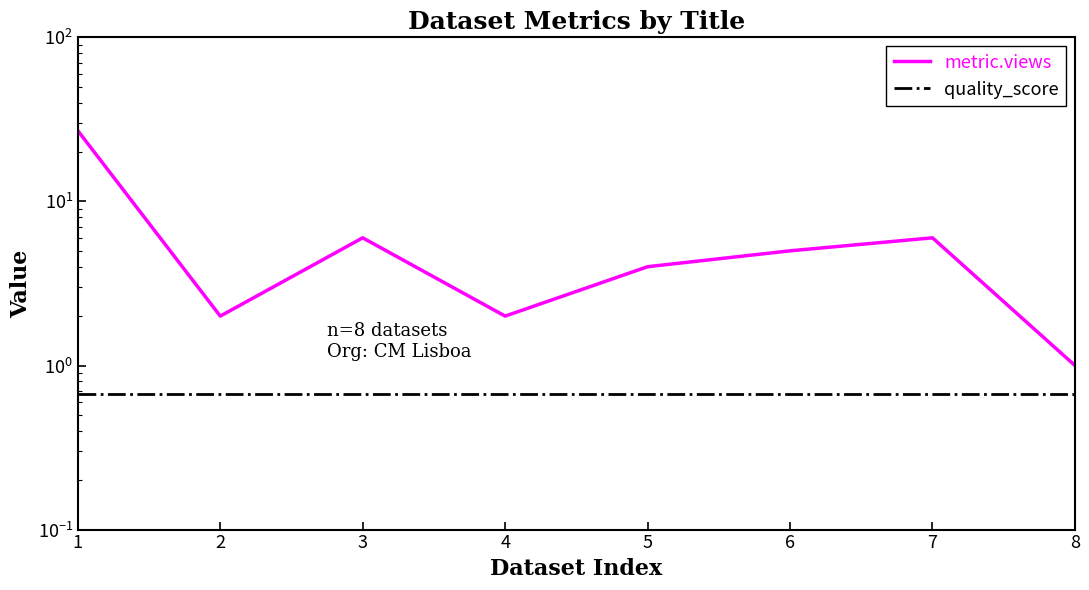

At 3, list the series in order from largest to smallest.

metric.views, quality_score